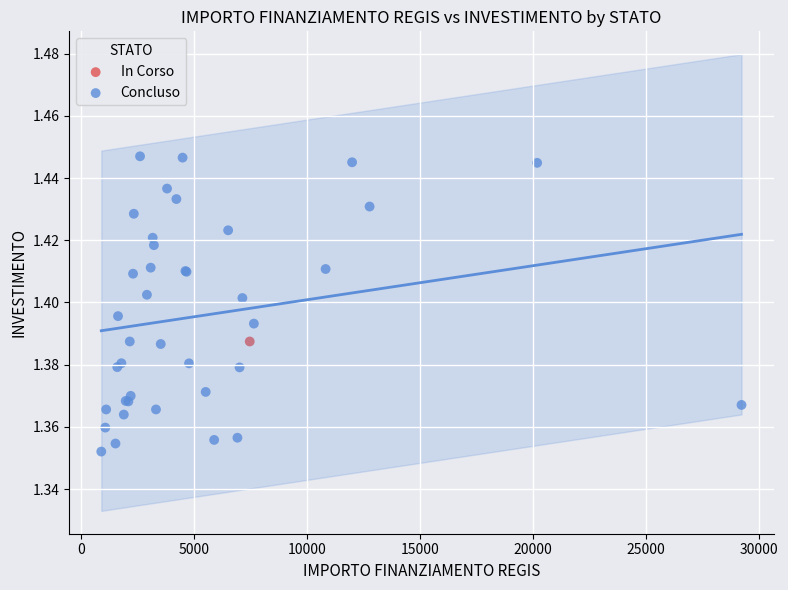

What are all the series names shown in the legend?

In Corso, Concluso